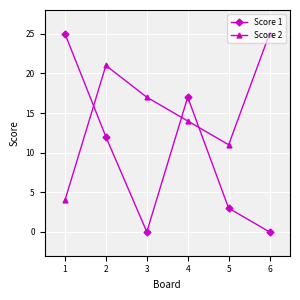

Where is Score 2 nearest to the value 14?

4